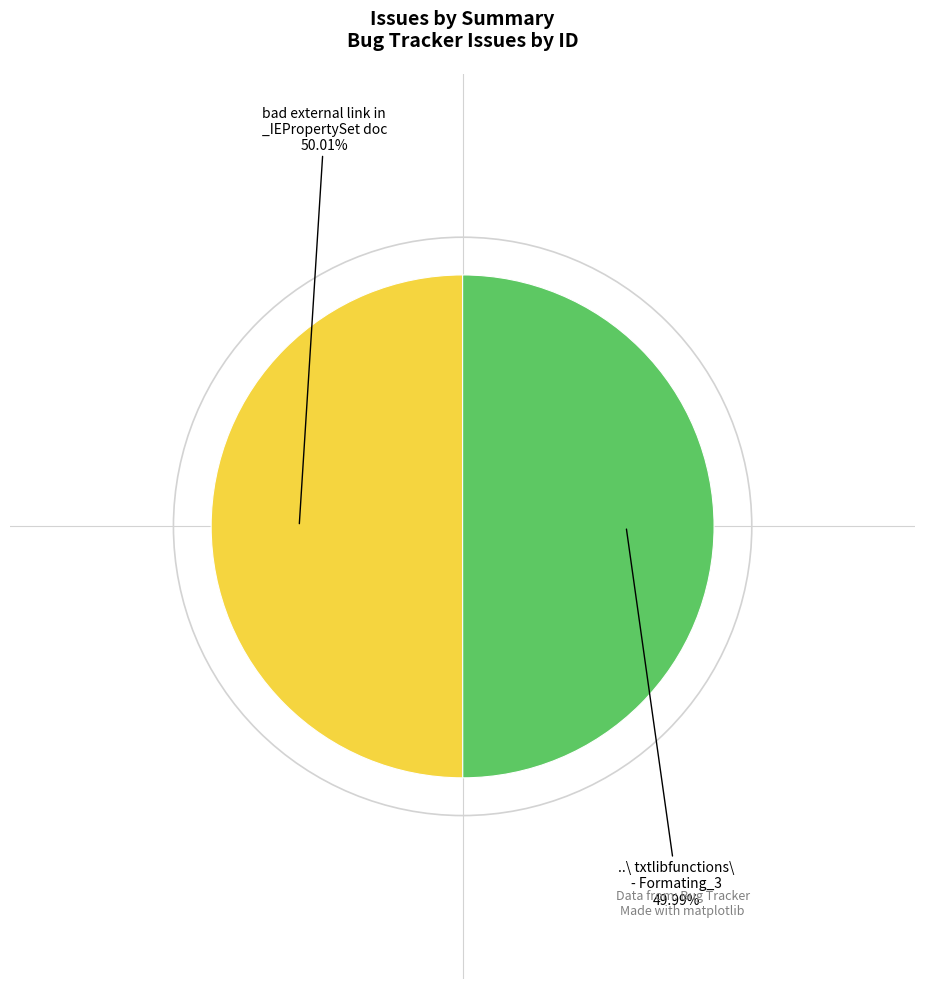

To the nearest percent, what percentage of the pie is bad external link in _IEPropertySet doc?

50%